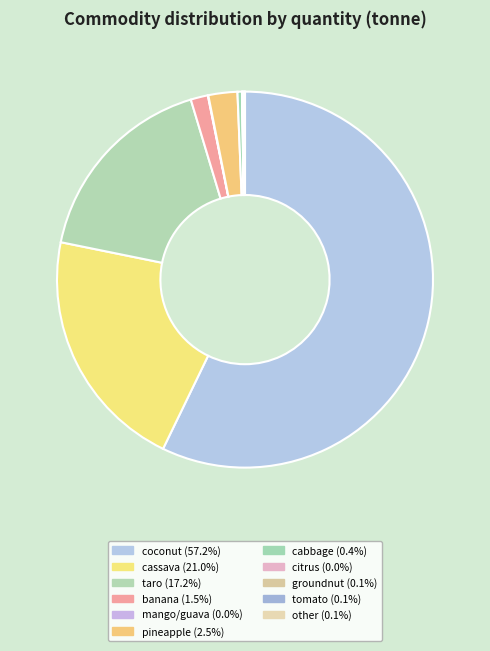

Do mango/guava and cassava together represent more than half of the pie?

No